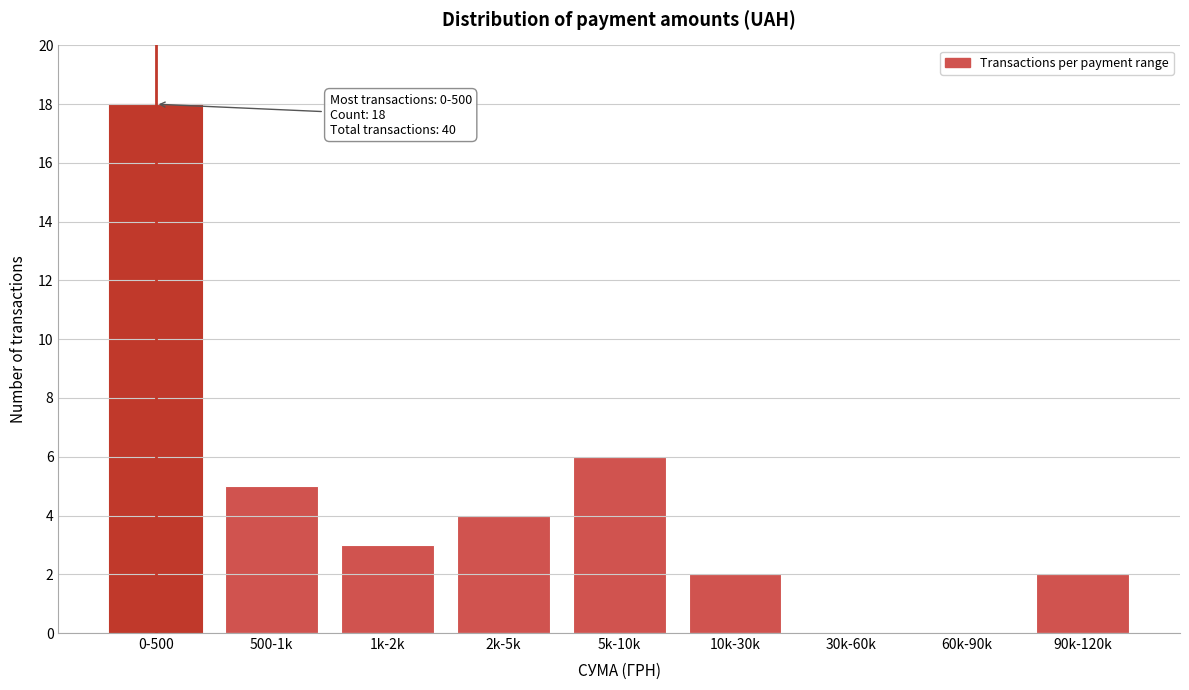

Reading left to right, transcribe all the data shown in this chart.

0-500=18	500-1k=5	1k-2k=3	2k-5k=4	5k-10k=6	10k-30k=2	30k-60k=0	60k-90k=0	90k-120k=2